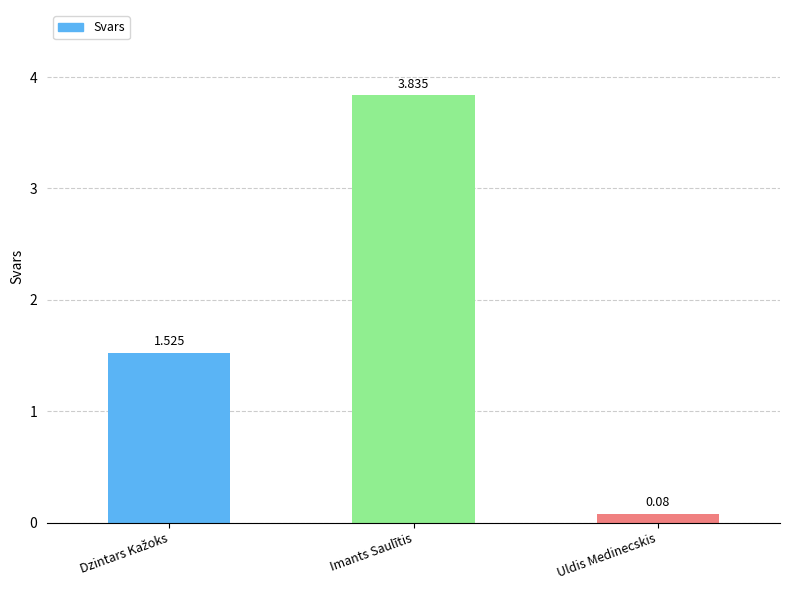

At which category does the chart reach its peak across all series?

Imants Saulītis